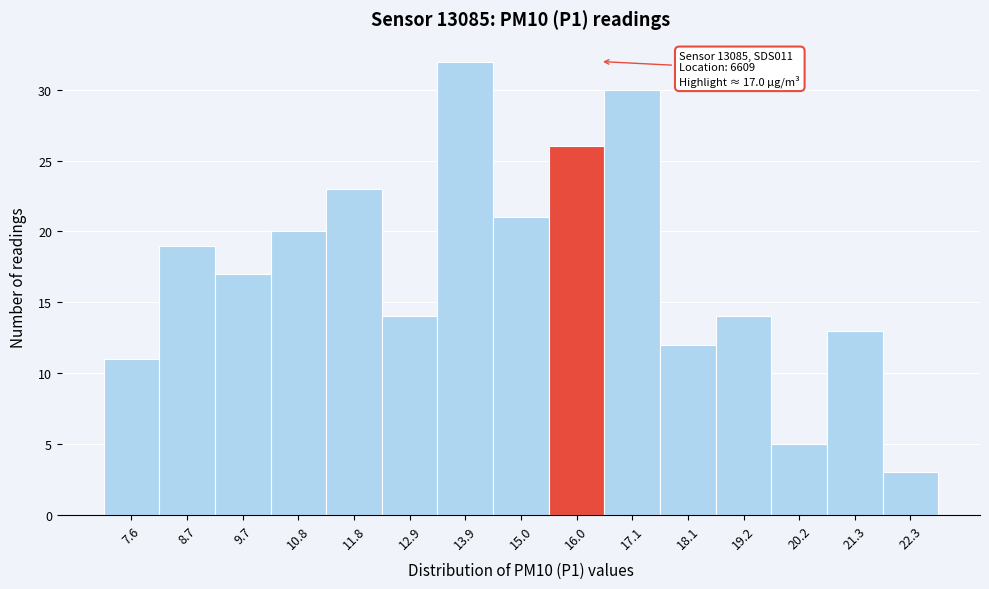

Reading left to right, transcribe all the data shown in this chart.

11	19	17	20	23	14	32	21	26	30	12	14	5	13	3